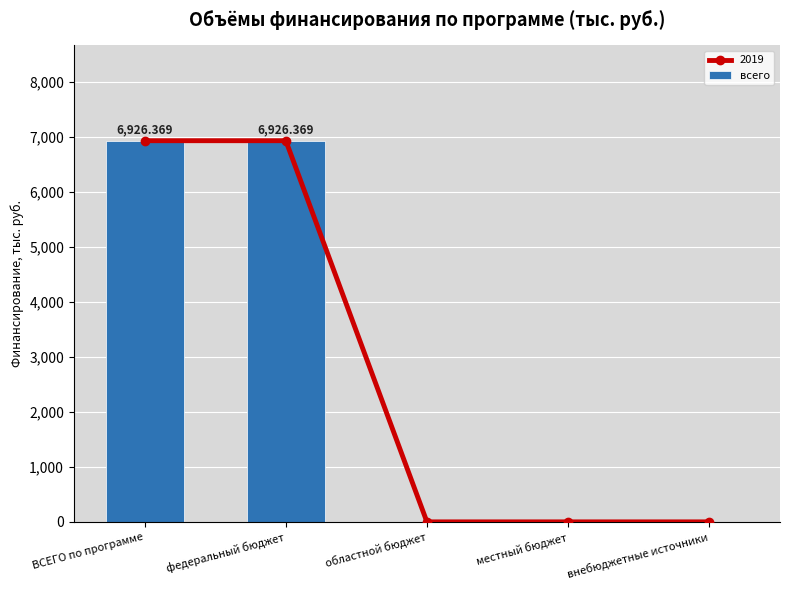

What position from the right is ВСЕГО по программе?

5